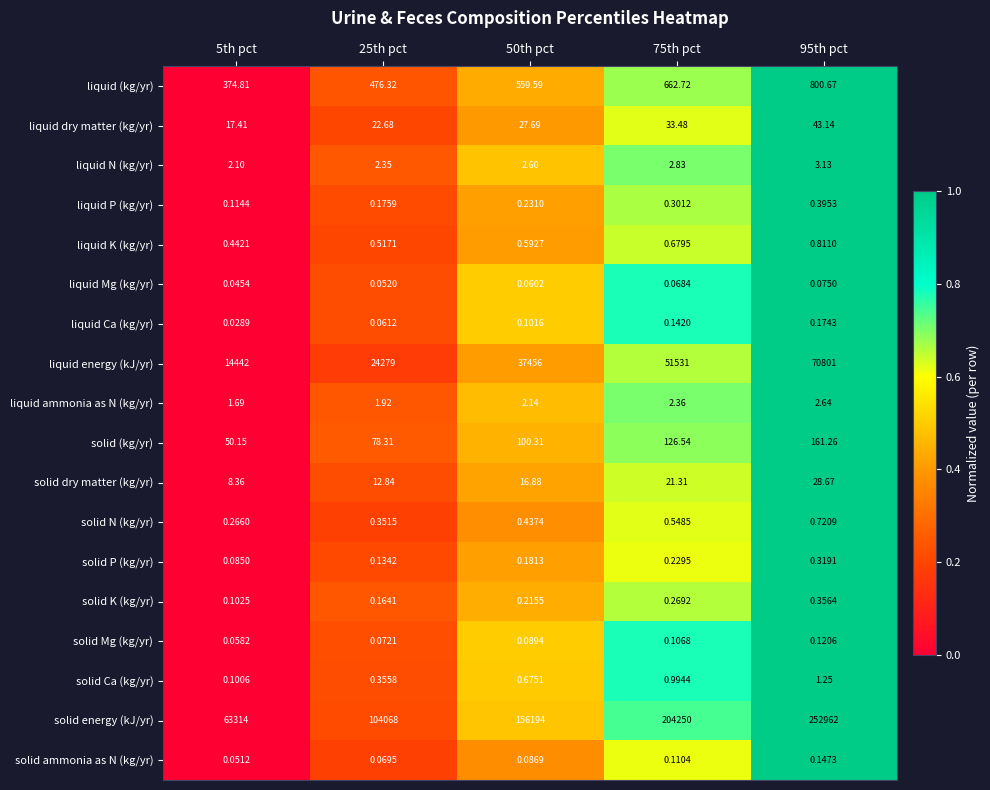

At 25th pct, list the series in order from largest to smallest.

solid energy (kJ/yr), liquid energy (kJ/yr), liquid (kg/yr), solid (kg/yr), liquid dry matter (kg/yr), solid dry matter (kg/yr), liquid N (kg/yr), liquid ammonia as N (kg/yr), liquid K (kg/yr), solid Ca (kg/yr), solid N (kg/yr), liquid P (kg/yr), solid K (kg/yr), solid P (kg/yr), solid Mg (kg/yr), solid ammonia as N (kg/yr), liquid Ca (kg/yr), liquid Mg (kg/yr)